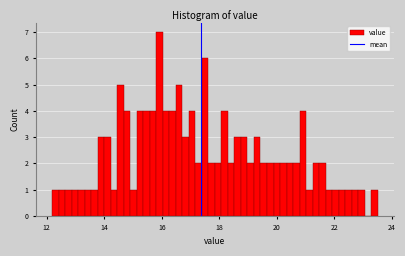

Read against the x-axis, roughly where is the centre of the tallest bar?

16.0